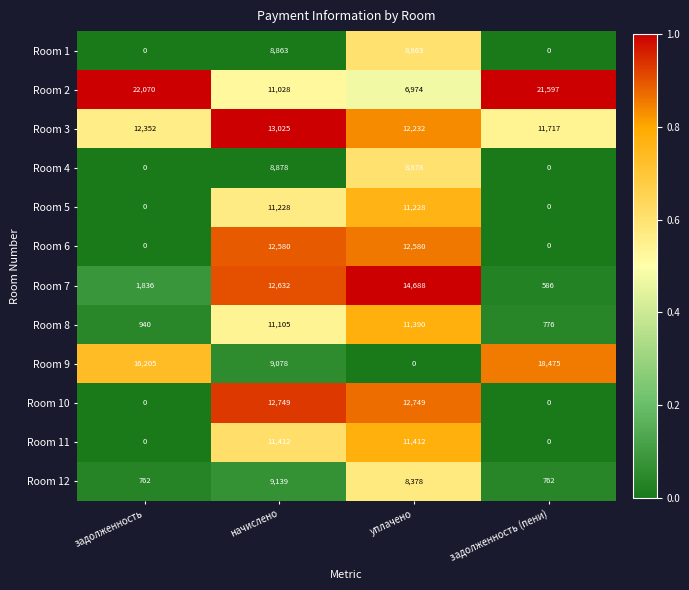

What is the maximum value for Room 4?

8878